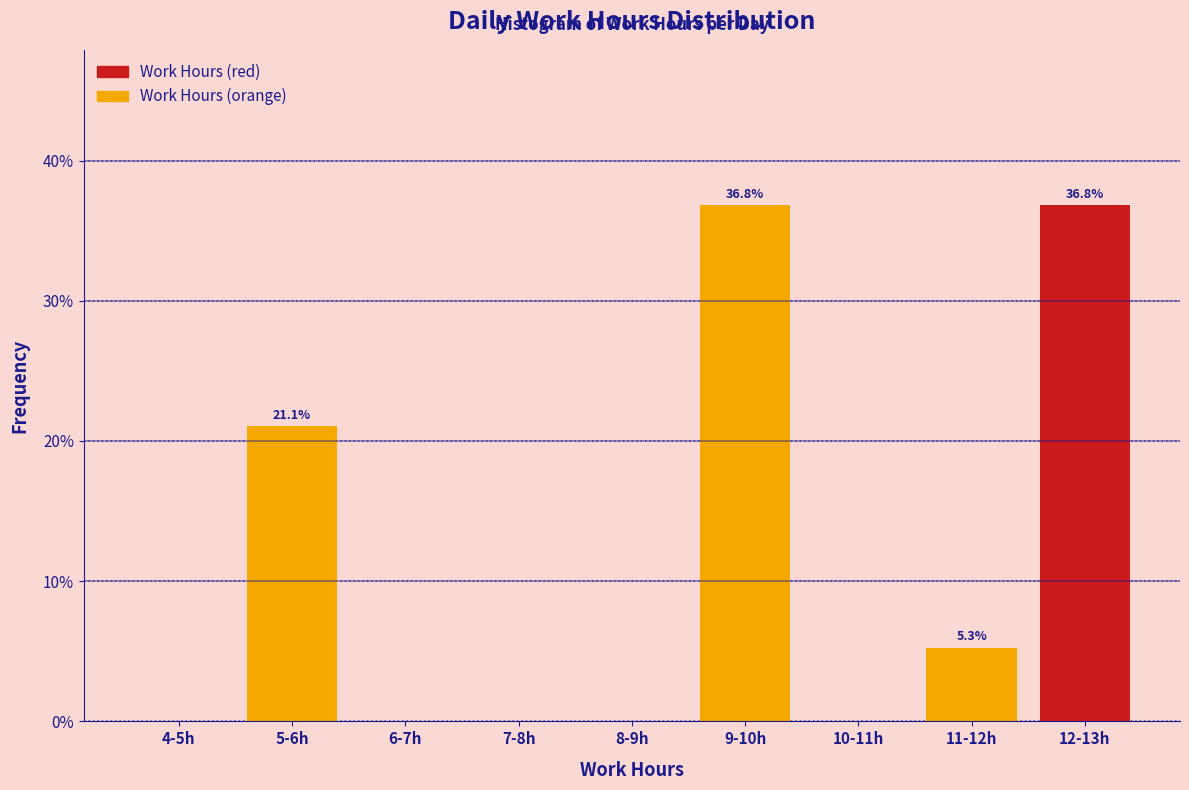

Reading left to right, extract all data points from this chart.

4-5h=0.0	5-6h=21.1	6-7h=0.0	7-8h=0.0	8-9h=0.0	9-10h=36.8	10-11h=0.0	11-12h=5.3	12-13h=36.8